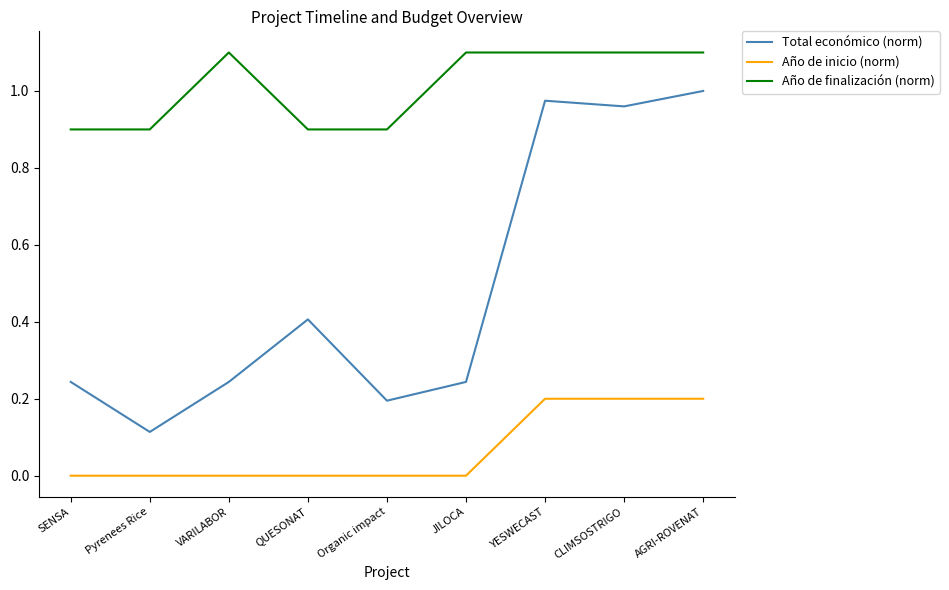

The value of Año de finalización (norm) at YESWECAST is 1.7. True or false?

False